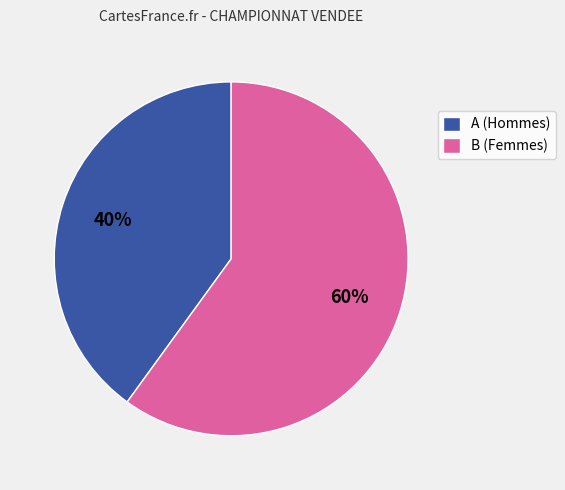

Which slice is the smallest?

A (Hommes)